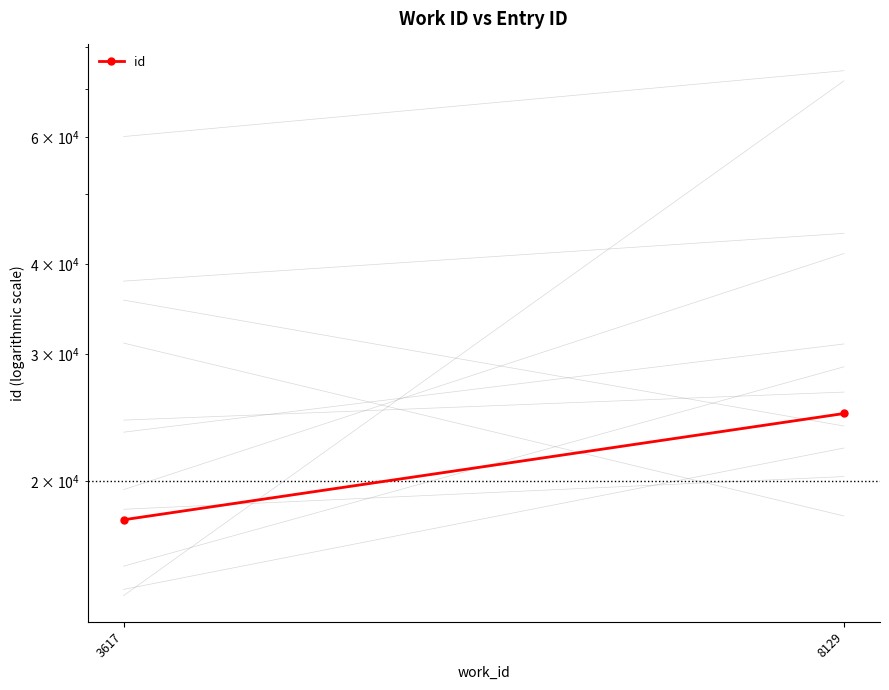

What is the sum of the values at 3617 and 8129?

42485